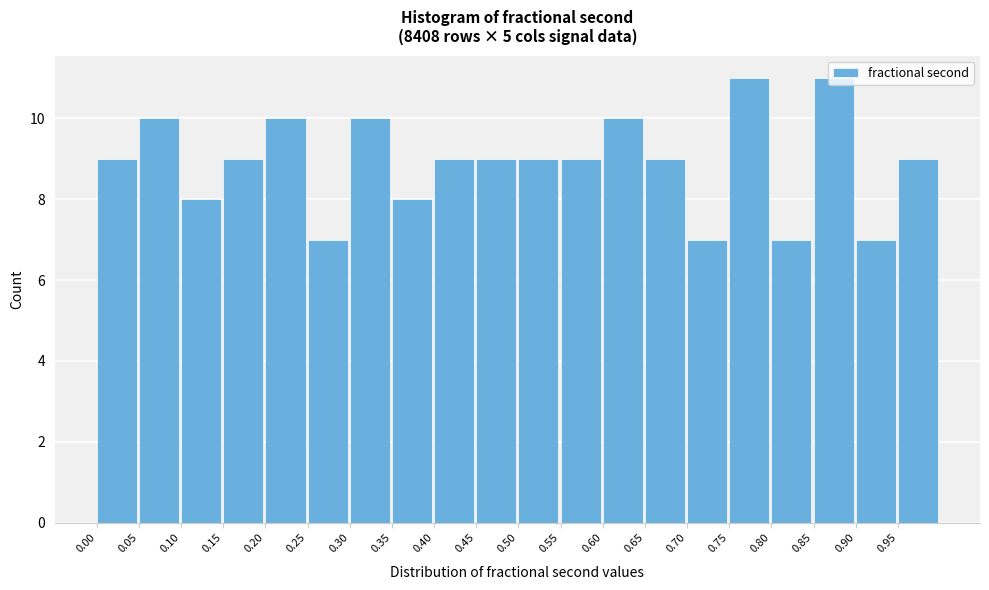

How tall is the bar that spans 0.55 to 0.60 on the x-axis? The values are not printed on the chart, so give them approximately, as read against the axis.

9